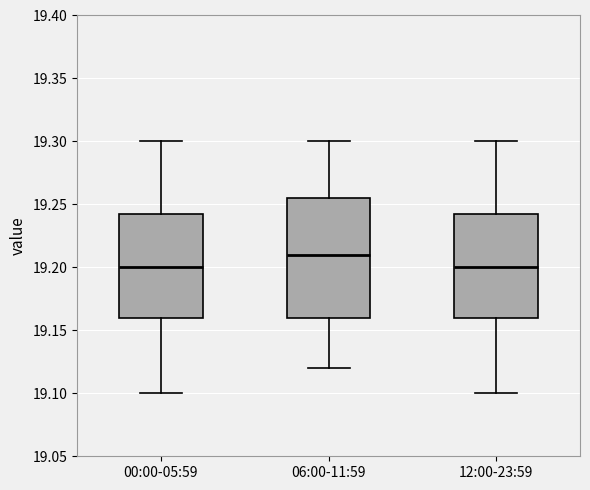

Where does the median line of the box for 06:00-11:59 sit on the y-axis? The values are not printed on the chart, so give them approximately, as read against the axis.

19.210